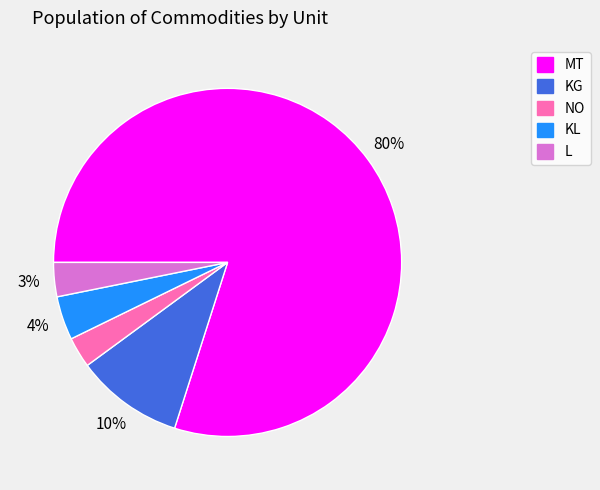

Count the number of slices in the pie.

5